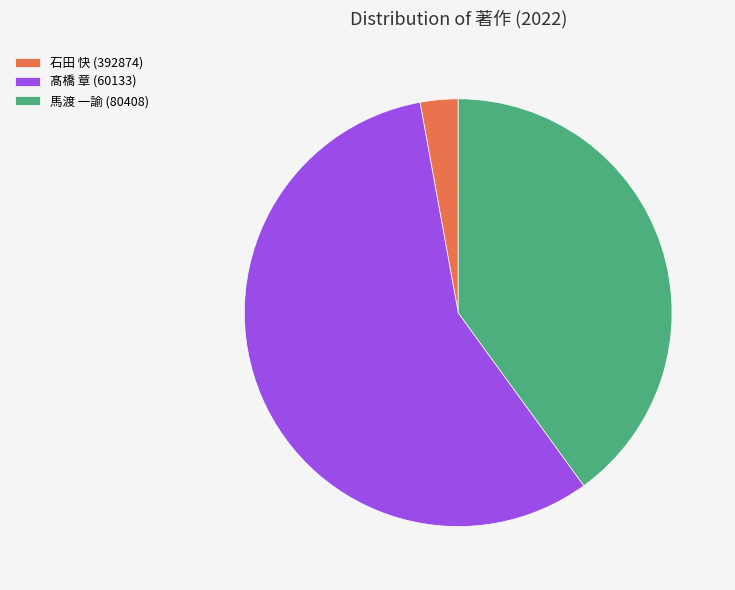

Count the number of slices in the pie.

3